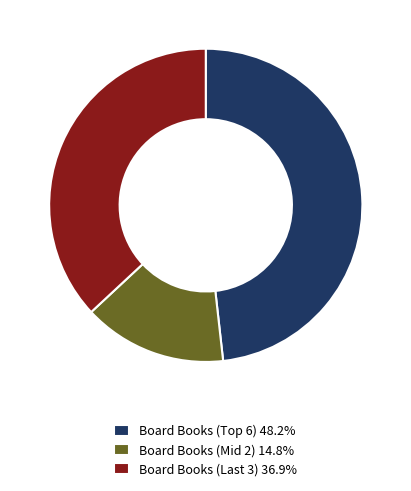

How many segments does this pie chart have?

3